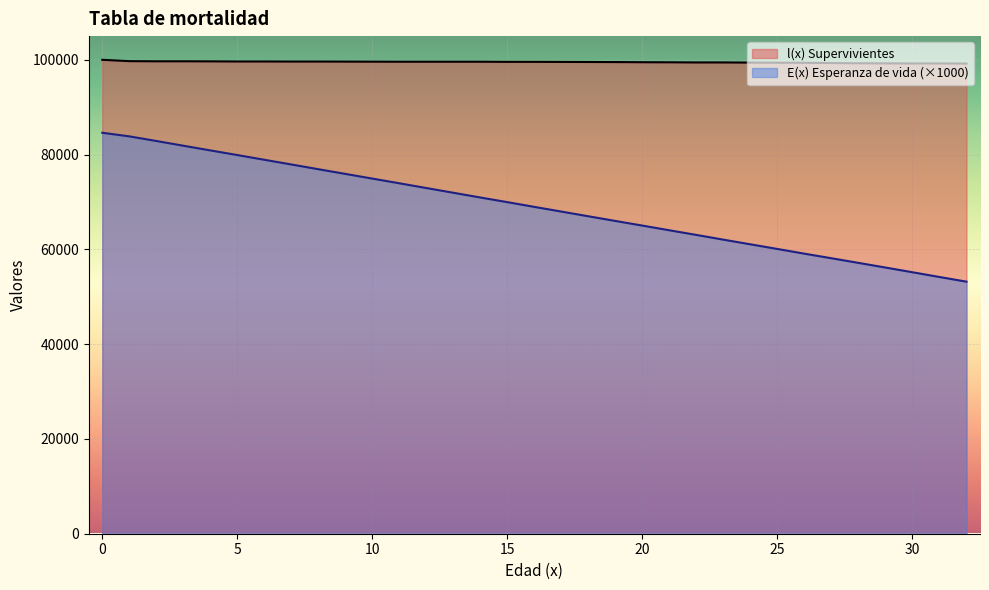

Reading left to right, transcribe all the data shown in this chart.

l(x): 0=100000.0	1=99718.1	2=99687.8	3=99687.8	4=99673.9	5=99645.9	6=99645.9	7=99632.7	8=99632.7	9=99619.9	10=99607.2	11=99594.9	12=99594.9	13=99594.9	14=99594.9	15=99567.4	16=99567.4	17=99552.6	18=99537.6	19=99522.3	20=99490.5	21=99474.7	22=99443.1	23=99443.1	24=99411.8	25=99381.6	26=99367.4	27=99311.2	28=99269.5	29=99242.8	30=99230.1	31=99230.1	32=99206.8
E(x): 0=84608.1	1=83846.7	2=82872.1	3=81872.1	4=80883.5	5=79906.0	6=78906.0	7=77916.4	8=76916.4	9=75926.3	10=74935.8	11=73945.0	12=72945.0	13=71945.0	14=70945.0	15=69964.4	16=68964.4	17=67974.7	18=66984.8	19=65995.0	20=65016.0	21=64026.3	22=63046.6	23=62046.6	24=61066.1	25=60084.4	26=59092.9	27=58125.9	28=57150.1	29=56165.3	30=55172.4	31=54172.4	32=53184.9